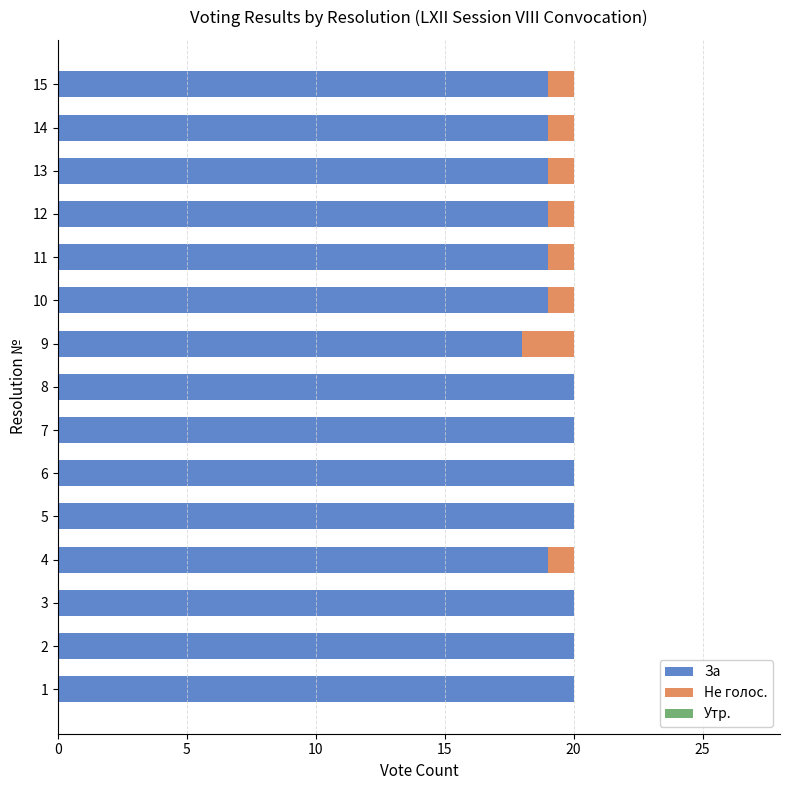

What is the total value across all series at 6?

20